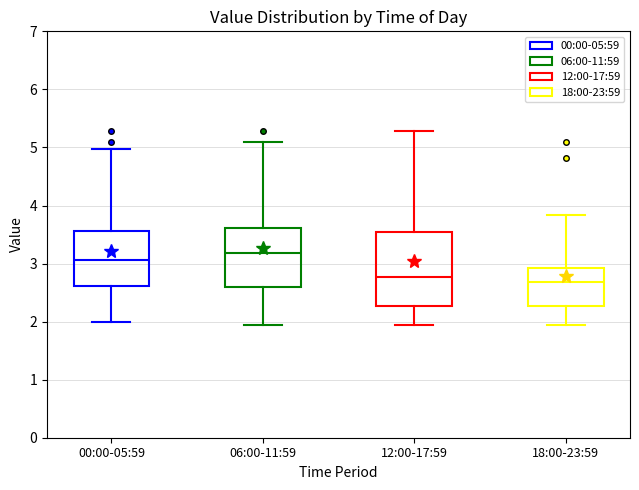

Reading left to right, transcribe this box plot: for each box, give where its median line is, the range the box spans, and where its two whiskers end, as read against the y-axis. The values are not printed on the chart, so give them approximately, as read against the axis.

00:00-05:59: median 3.1, box 2.6 to 3.6, whiskers 2.0 to 5.0
06:00-11:59: median 3.2, box 2.6 to 3.6, whiskers 2.0 to 5.1
12:00-17:59: median 2.8, box 2.3 to 3.5, whiskers 2.0 to 5.3
18:00-23:59: median 2.7, box 2.3 to 2.9, whiskers 2.0 to 3.8